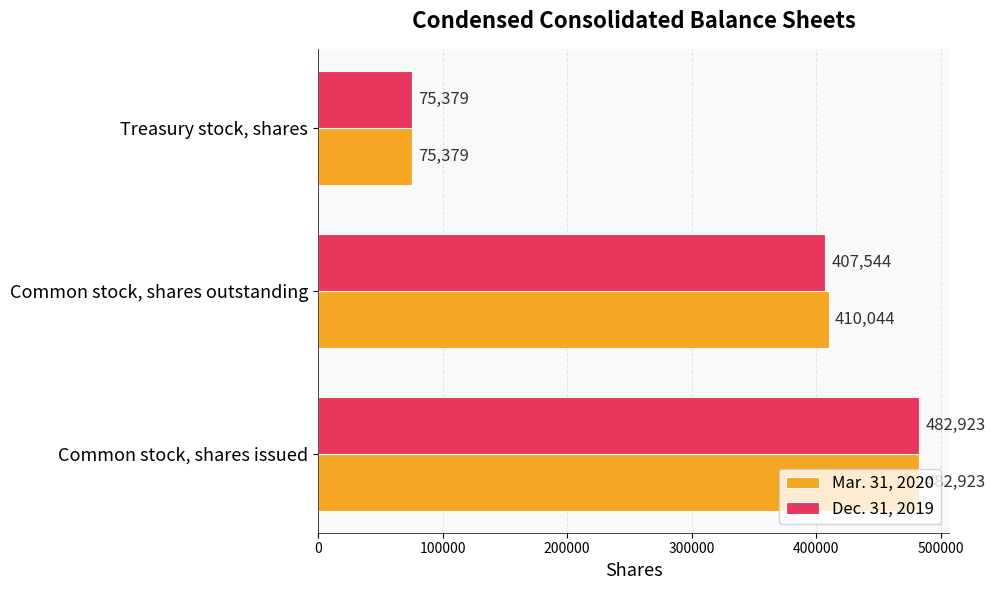

How many values in the Dec. 31, 2019 series are below 407544?

1